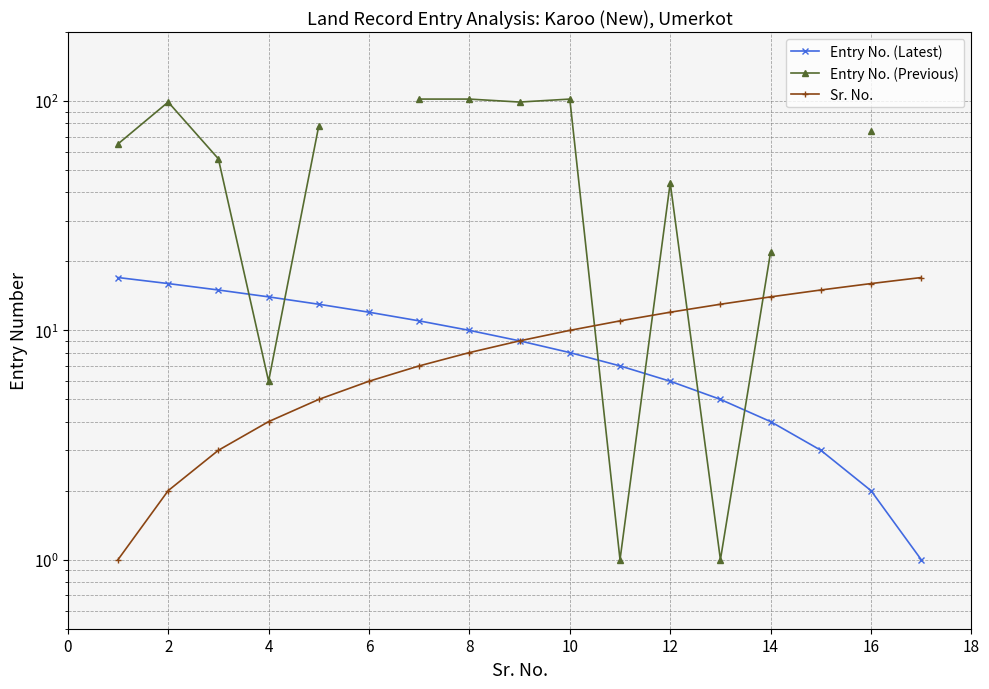

Is the value of Entry No. (Previous) at 0 greater than the value of Entry No. (Latest) at 16?

Yes